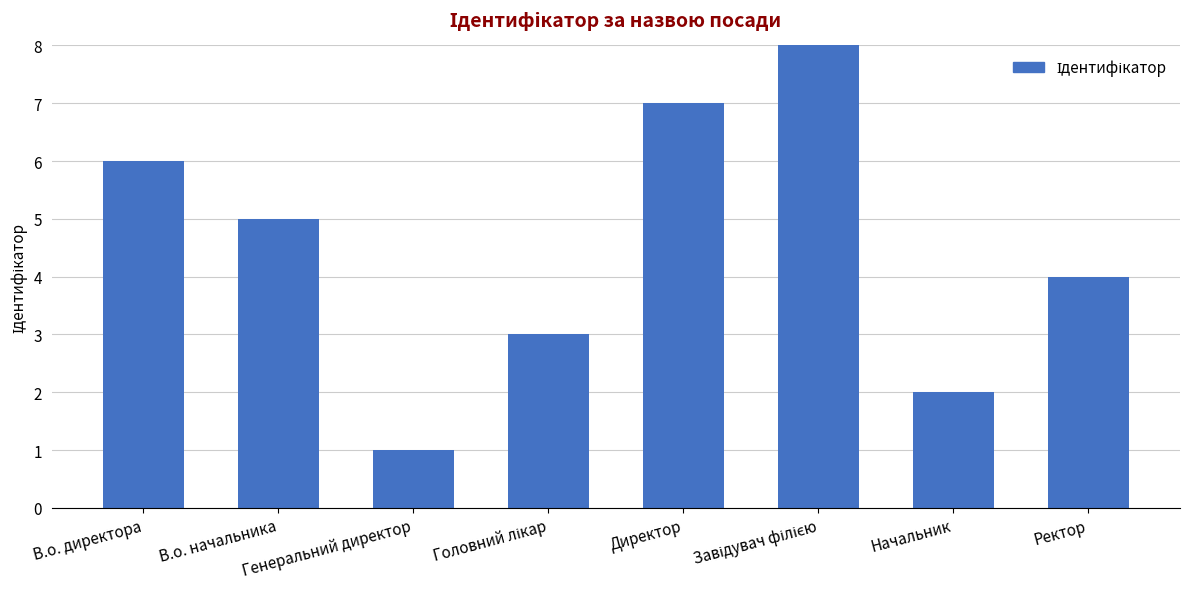

What is the difference between the second highest and second lowest values?

5